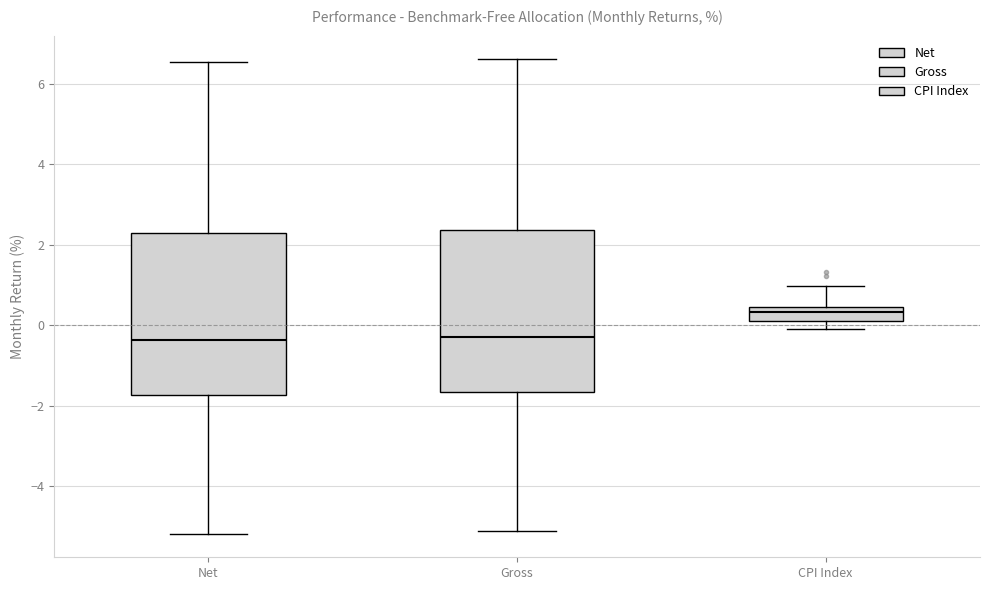

Reading left to right, transcribe this box plot: for each box, give where its median line is, the range the box spans, and where its two whiskers end, as read against the y-axis. The values are not printed on the chart, so give them approximately, as read against the axis.

Net: median -0.4, box -1.8 to 2.2, whiskers -5.2 to 6.6
Gross: median -0.2, box -1.6 to 2.4, whiskers -5.0 to 6.6
CPI Index: median 0.4 (inside the box), box 0.2 to 0.4, whiskers 0.0 to 1.0